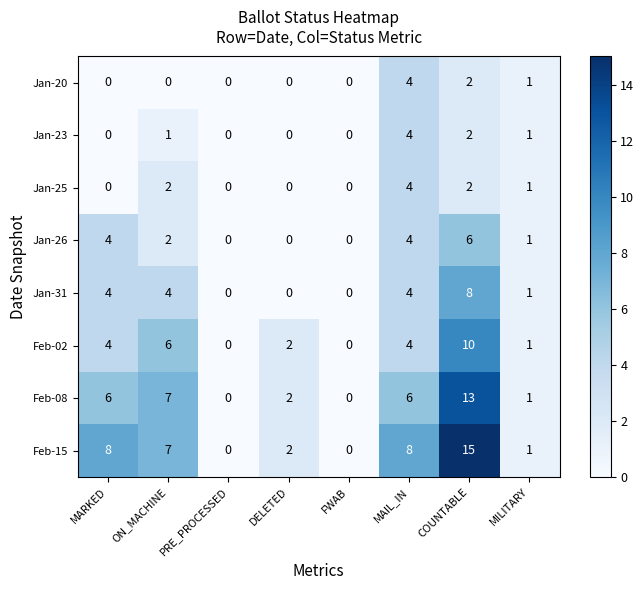

Which series has the largest range (max minus min)?

Feb-15